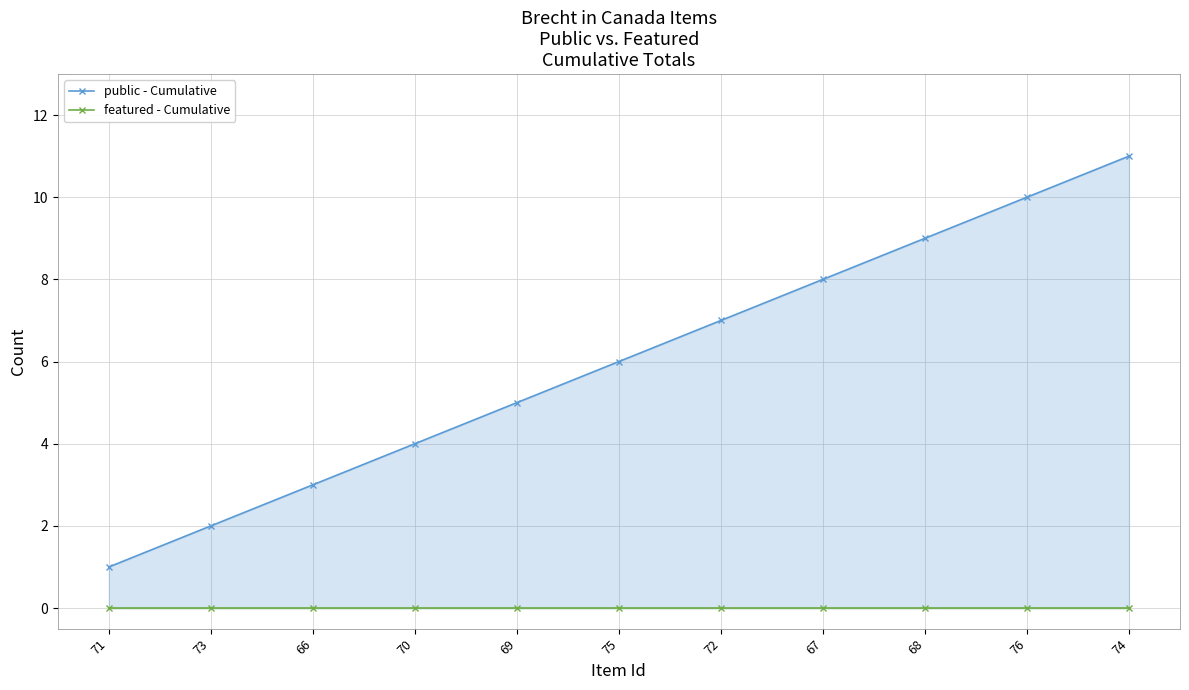

Which has a higher value, 70 or 75?

75